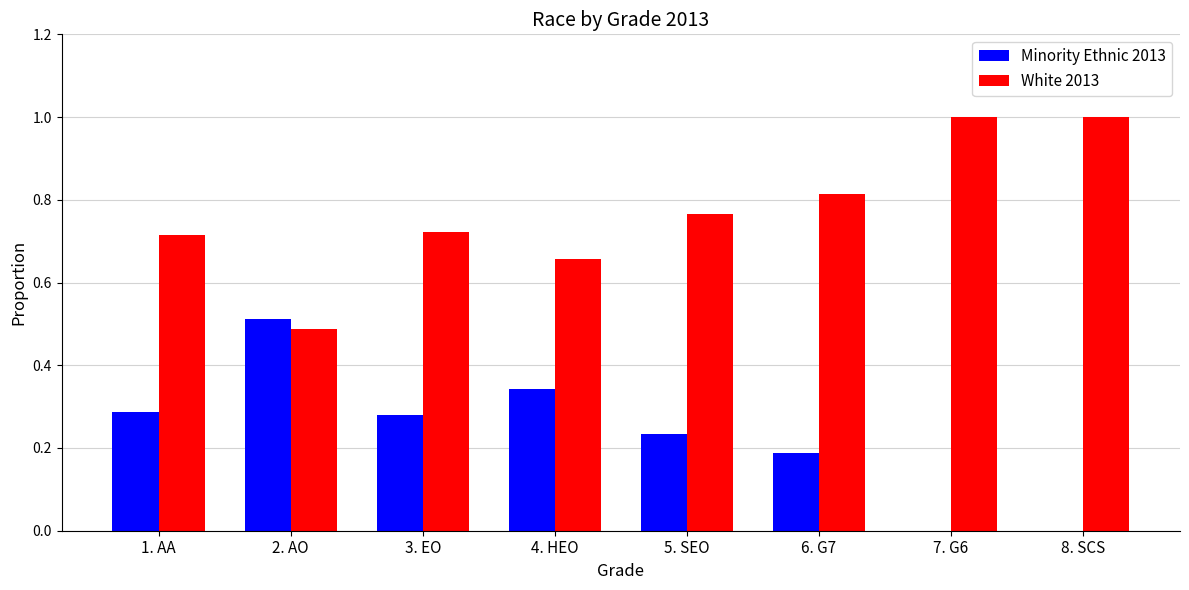

Which series has the largest total across all categories?

White 2013